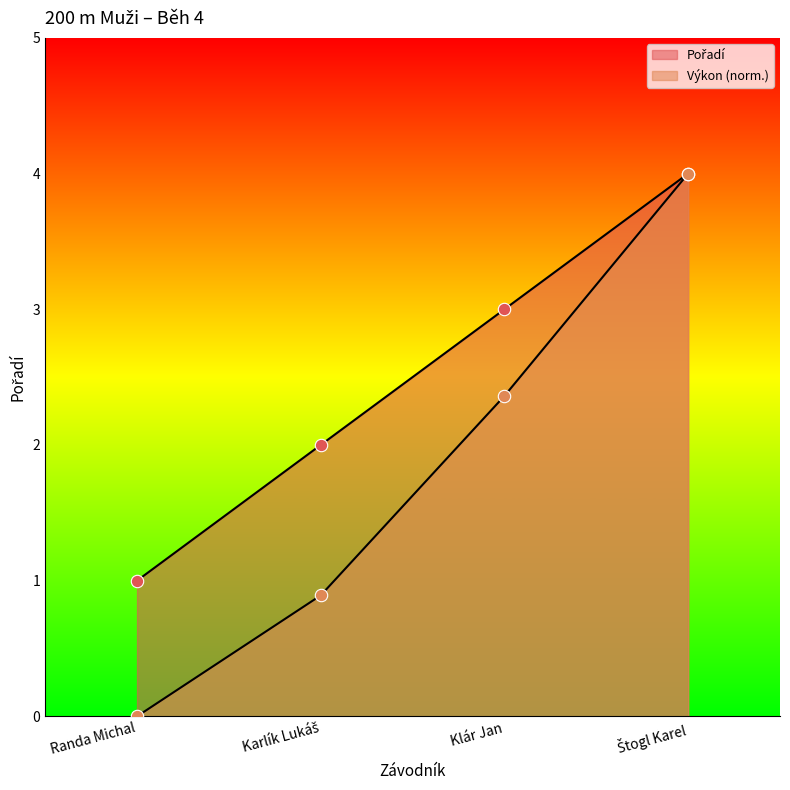

Which series contains the lowest Y value?

Výkon